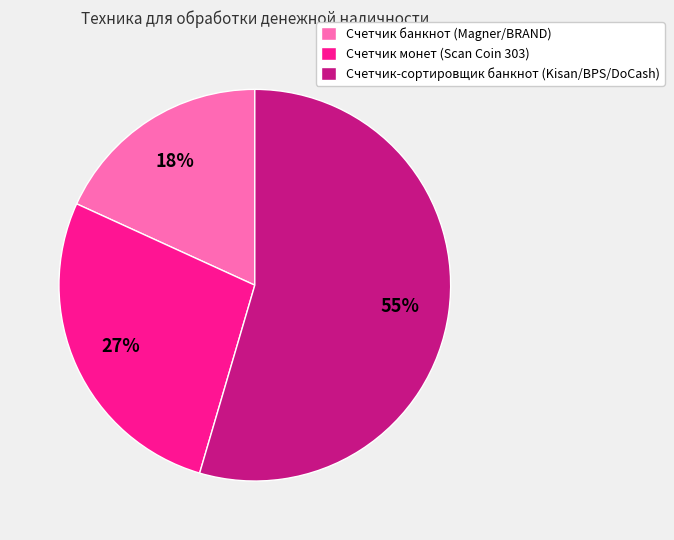

Which category has the smallest portion of the pie?

Счетчик банкнот (Magner/BRAND)